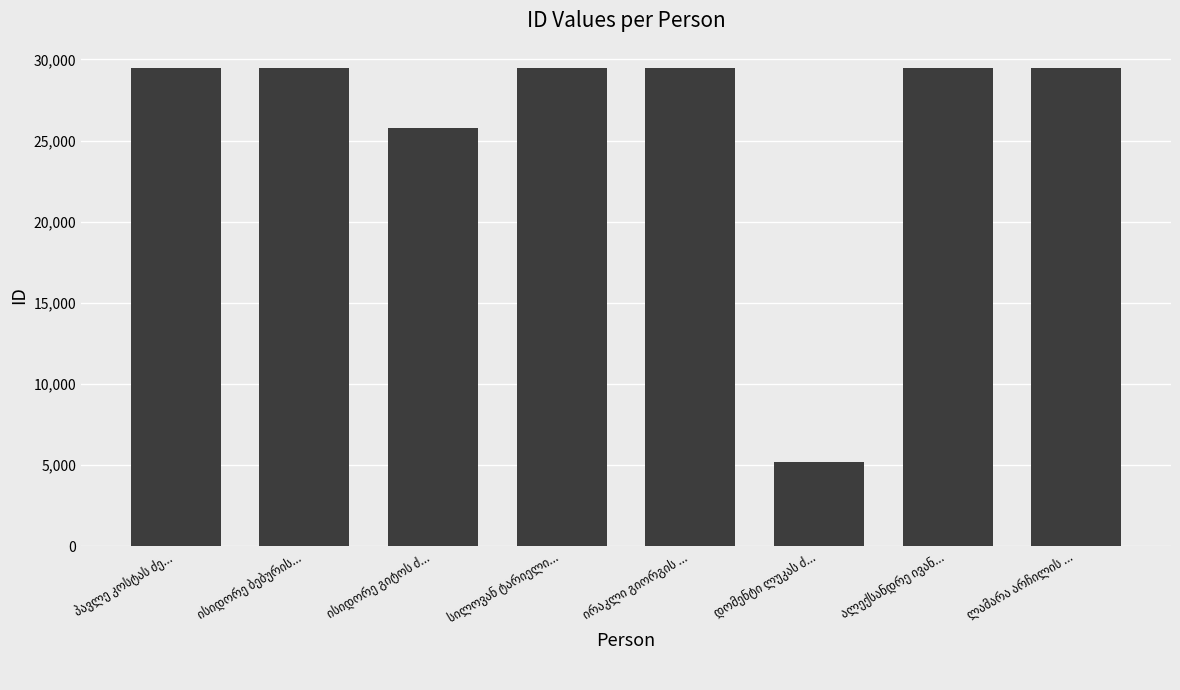

How many distinct data groups are displayed?

1